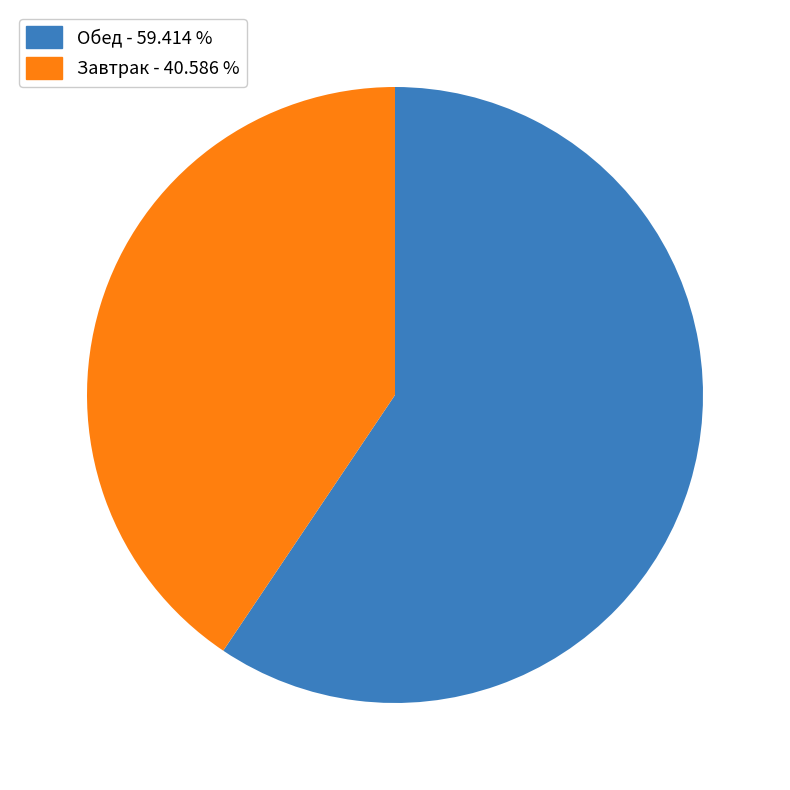

Rank the categories by value from highest to lowest.

Обед - 59.414 %, Завтрак - 40.586 %